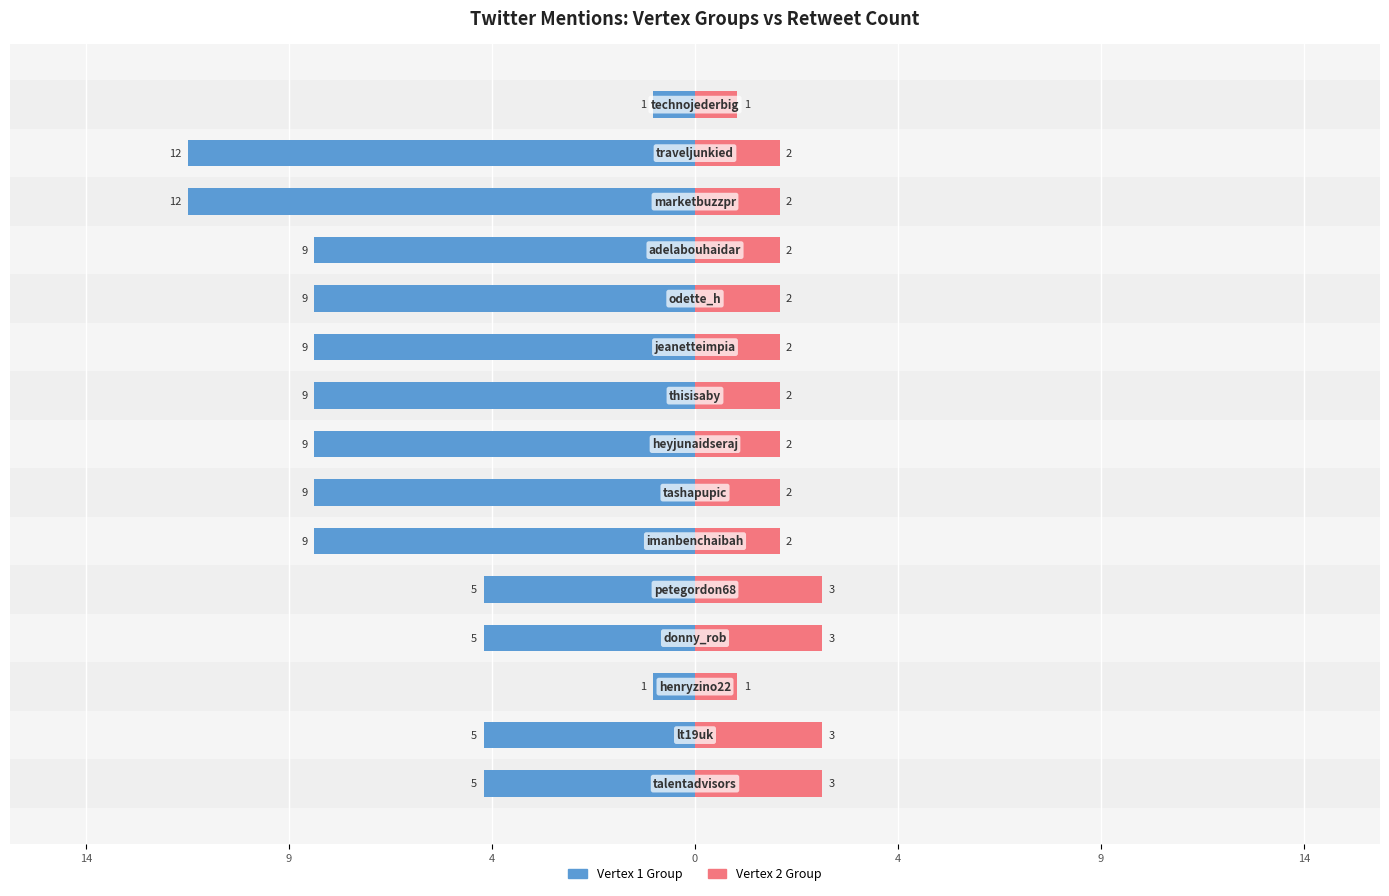

How many data points in Vertex 2 Group are less than 2?

2